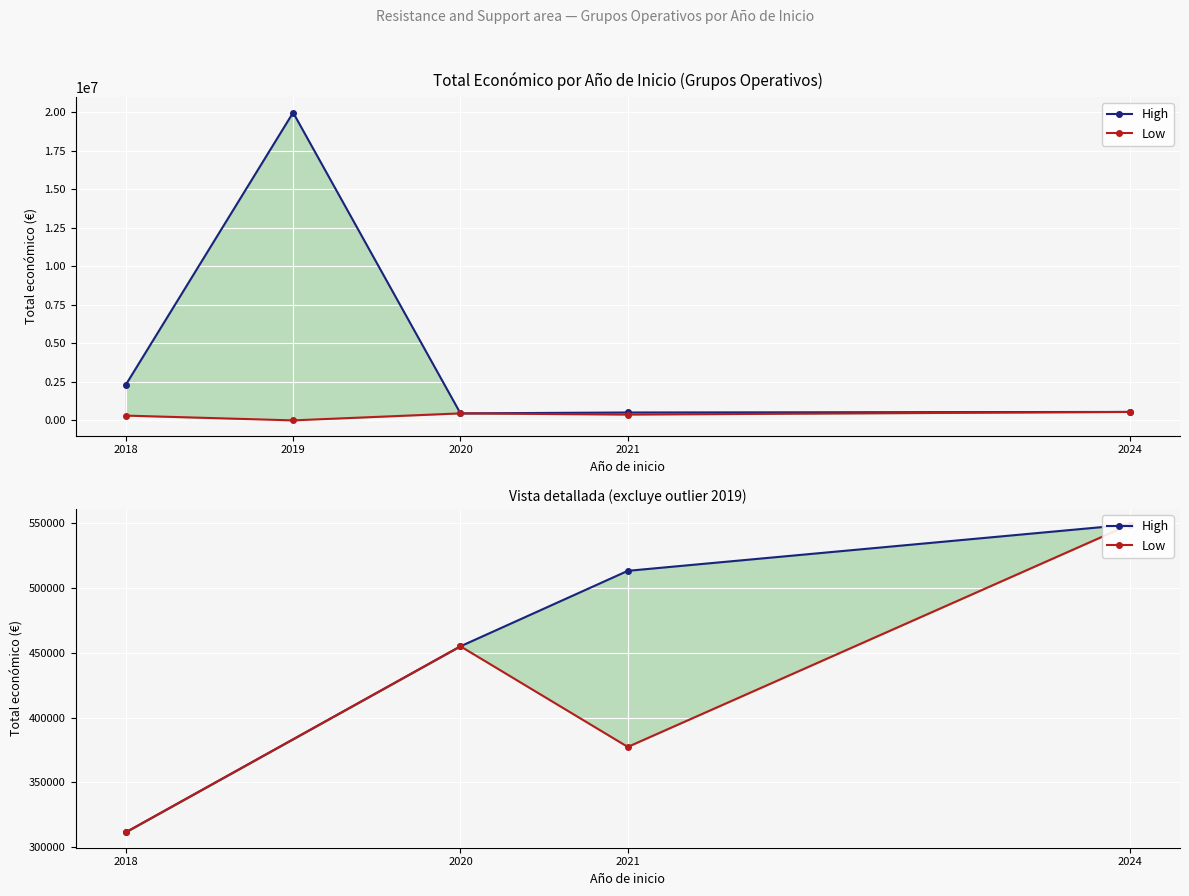

At how many categories does at least one series exceed 339170?

3